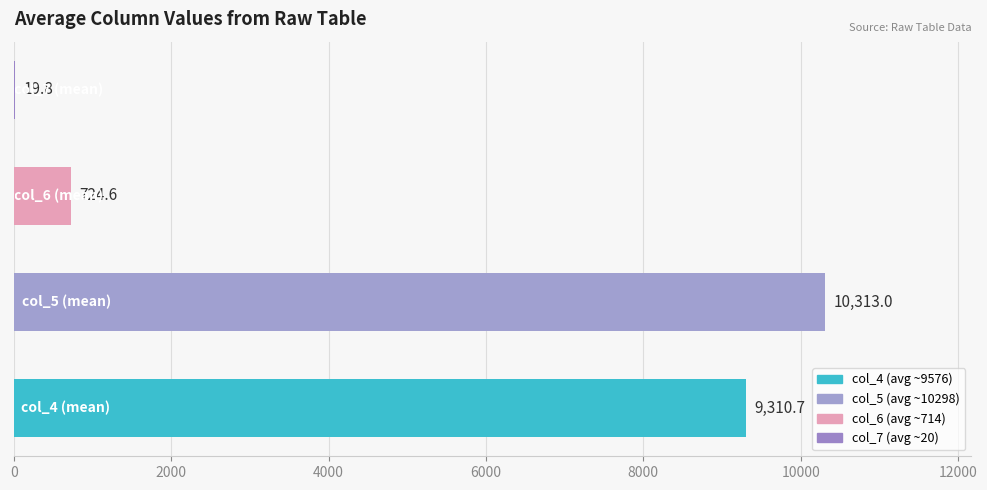

How many categories are shown in the chart?

4